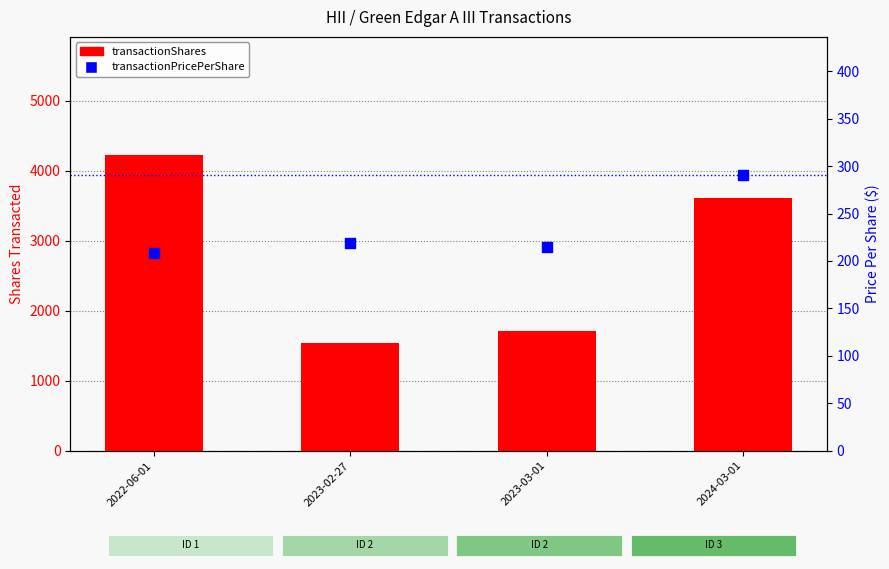

At how many categories does at least one series exceed 753?

4